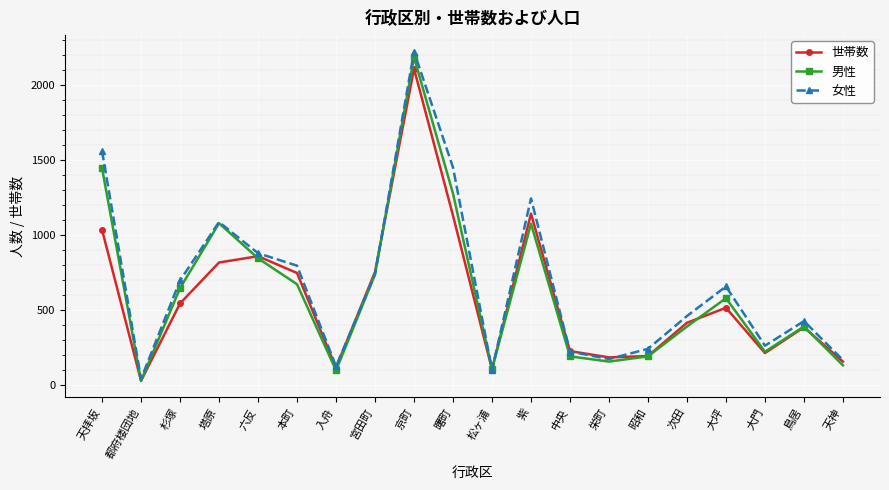

Which series has the largest range (max minus min)?

女性